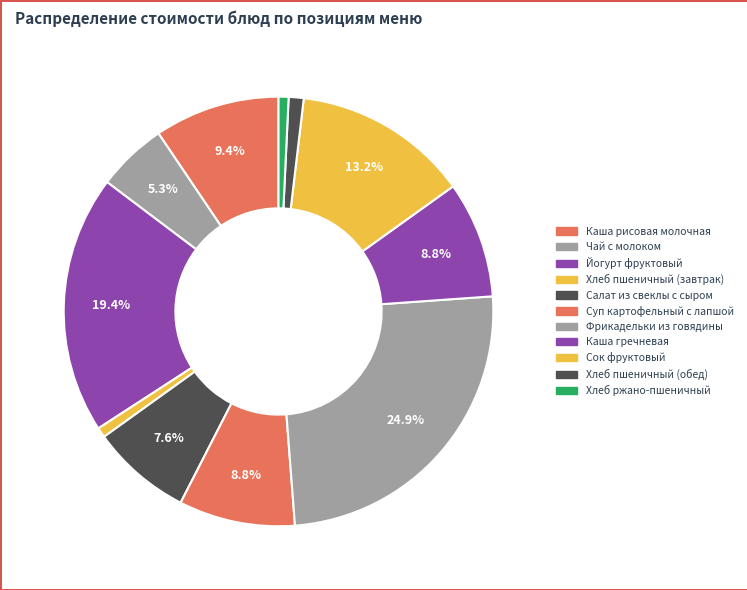

To the nearest percent, what is the difference between the largest and smallest slice percentages?

24%